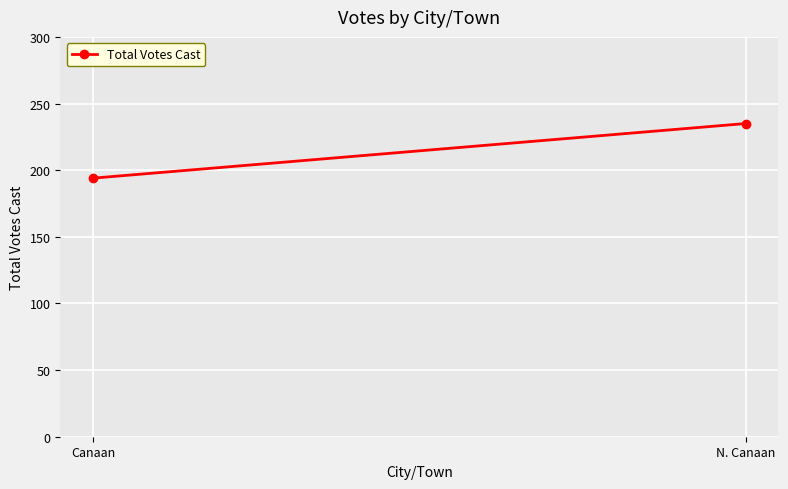

What is the value of the 2nd point from the left?

235